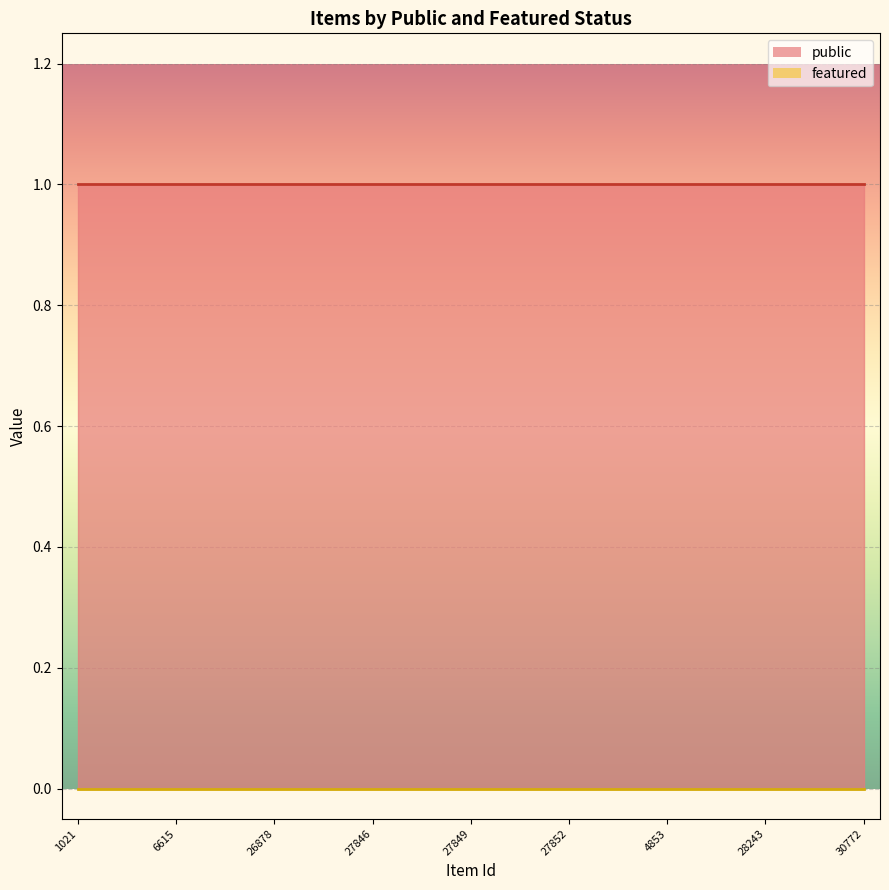

List the series in order of their peak value, lowest first.

featured, public